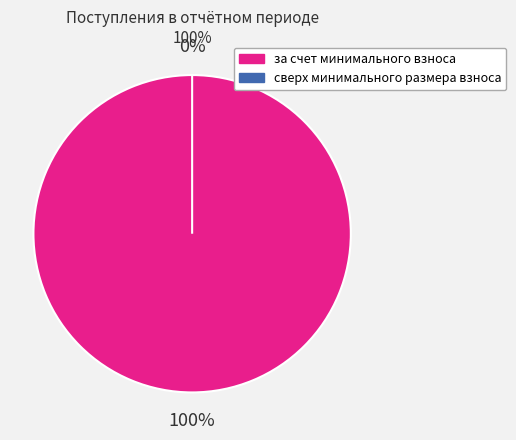

To the nearest percent, what is the difference between the largest and smallest slice percentages?

100%